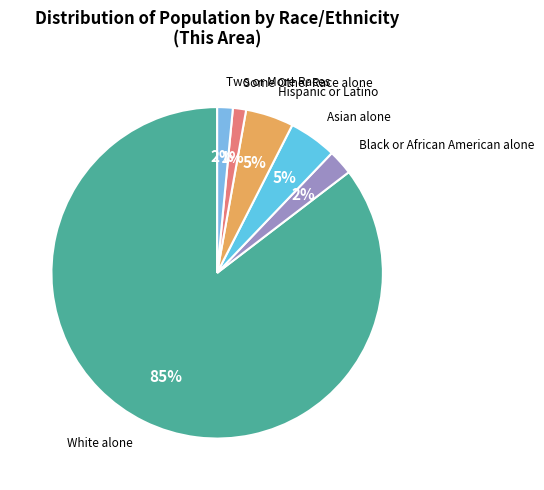

What is the majority slice?

White alone